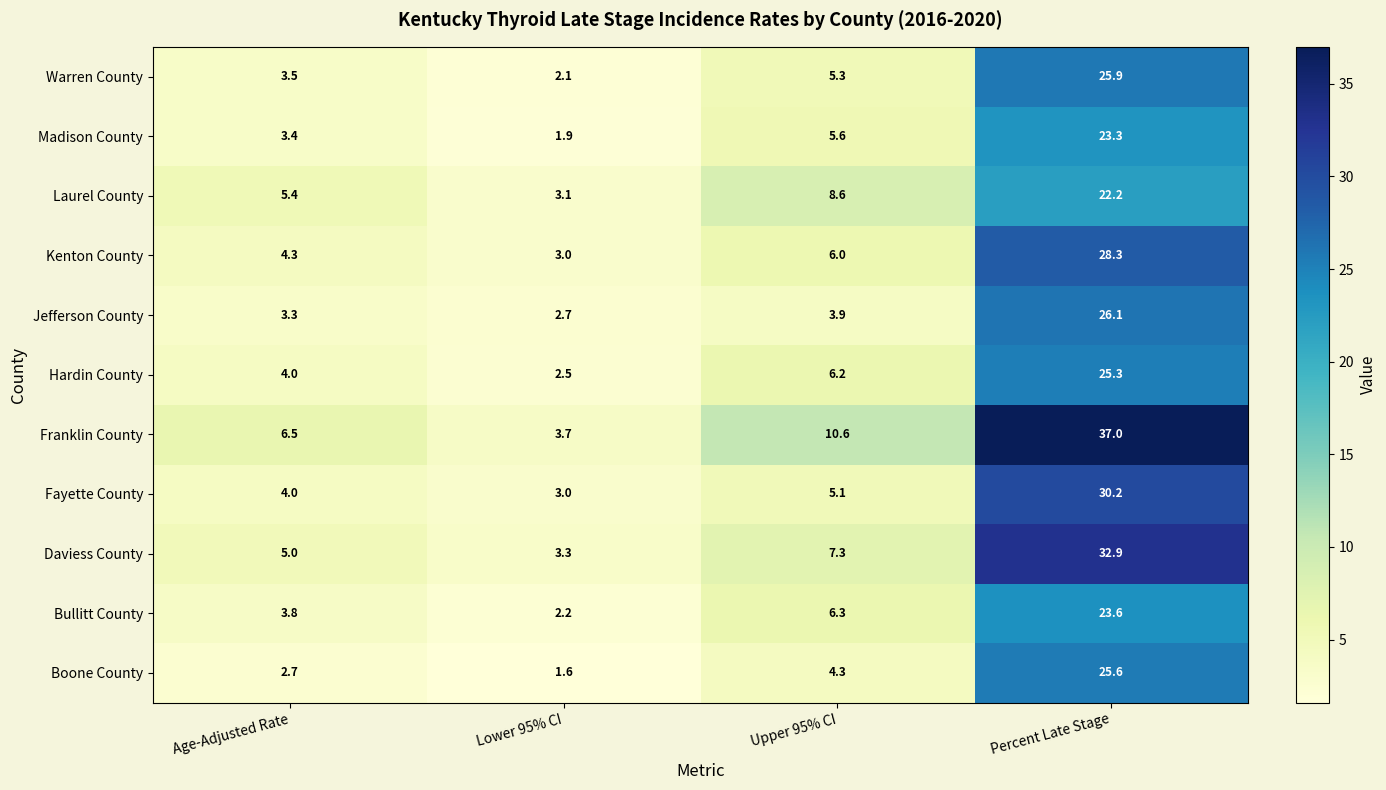

The value of Laurel County at Upper 95% CI is 2.8. True or false?

False